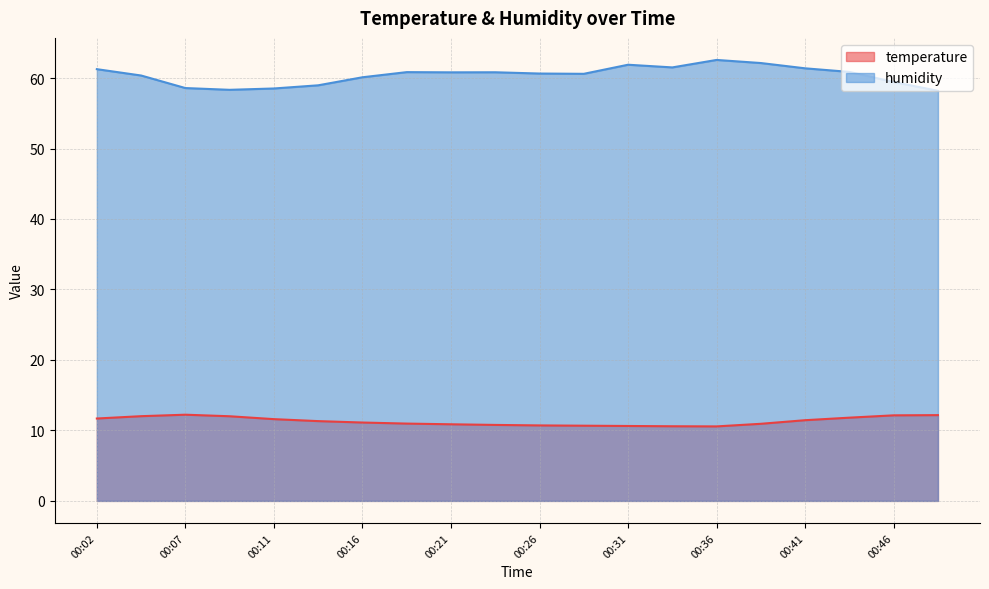

What is the value of the humidity point at the 6th from the left?

59.0